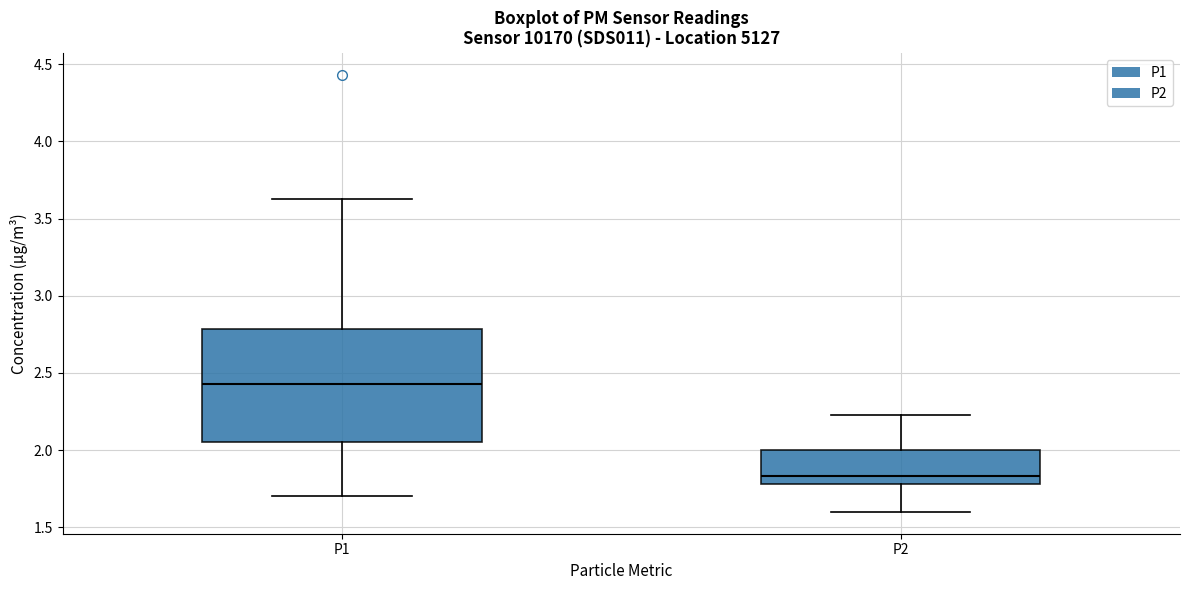

Reading left to right, transcribe this box plot: for each box, give where its median line is, the range the box spans, and where its two whiskers end, as read against the y-axis. The values are not printed on the chart, so give them approximately, as read against the axis.

P1: median 2.45, box 2.05 to 2.80, whiskers 1.70 to 3.65
P2: median 1.85, box 1.80 to 2.00, whiskers 1.60 to 2.25